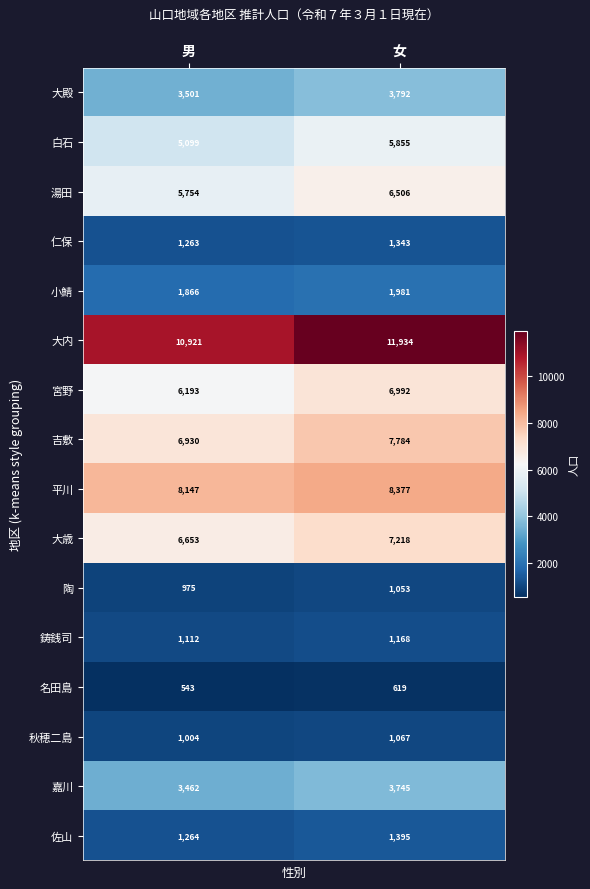

What value does the 大歳 series have at 男?

6653